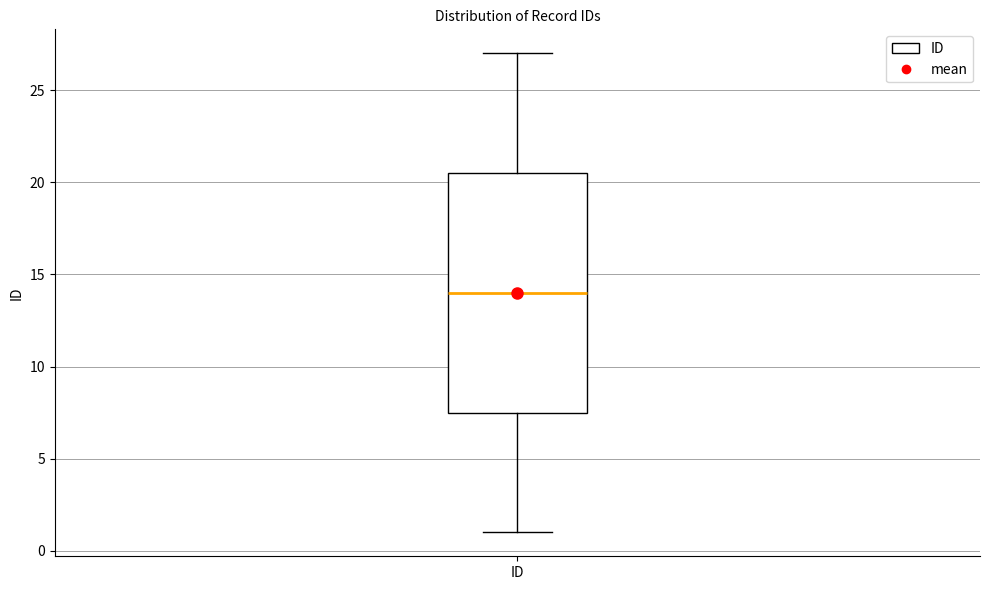

Where is the lower edge of the box for ID on the y-axis? The values are not printed on the chart, so give them approximately, as read against the axis.

7.5